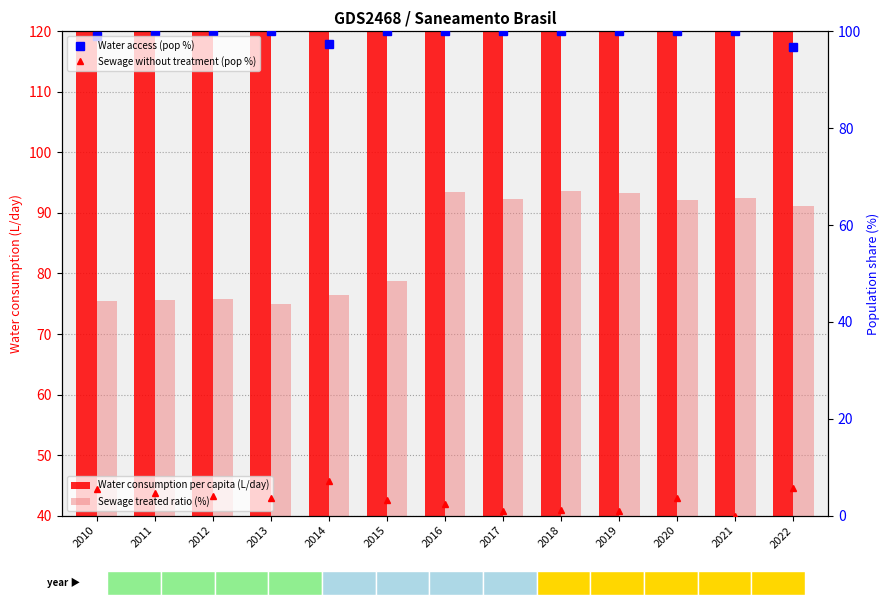

What is the maximum value shown in the chart?

163.5